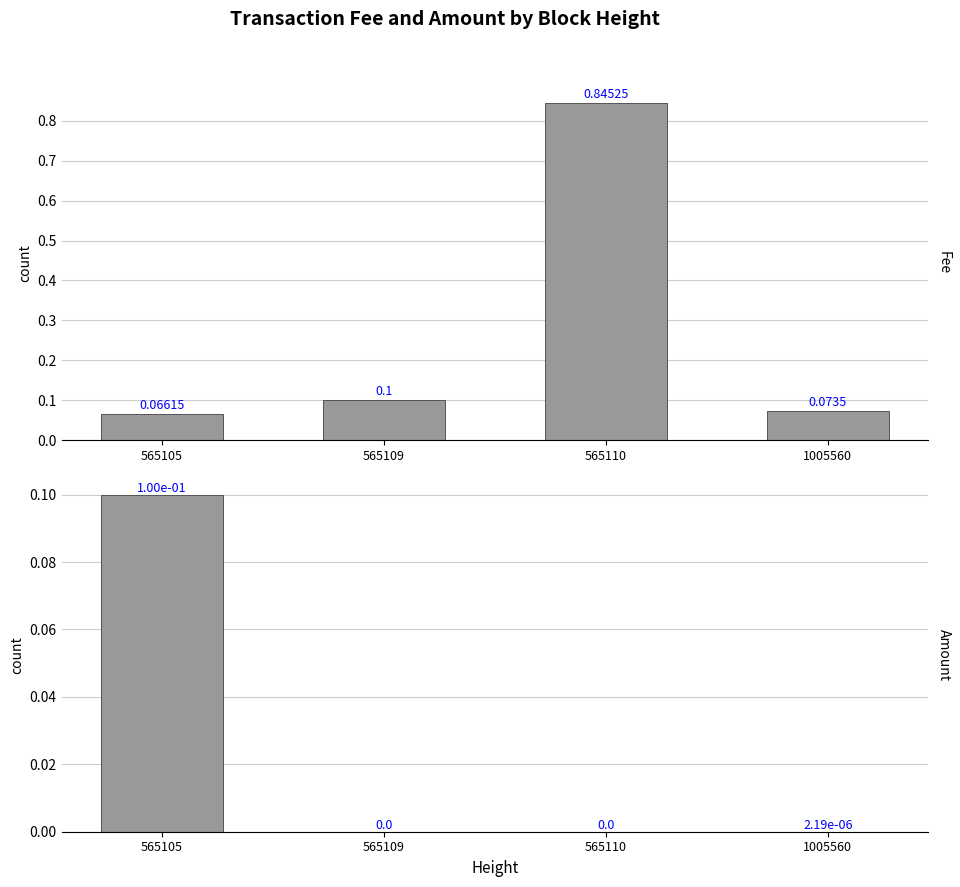

How many distinct data groups are displayed?

2